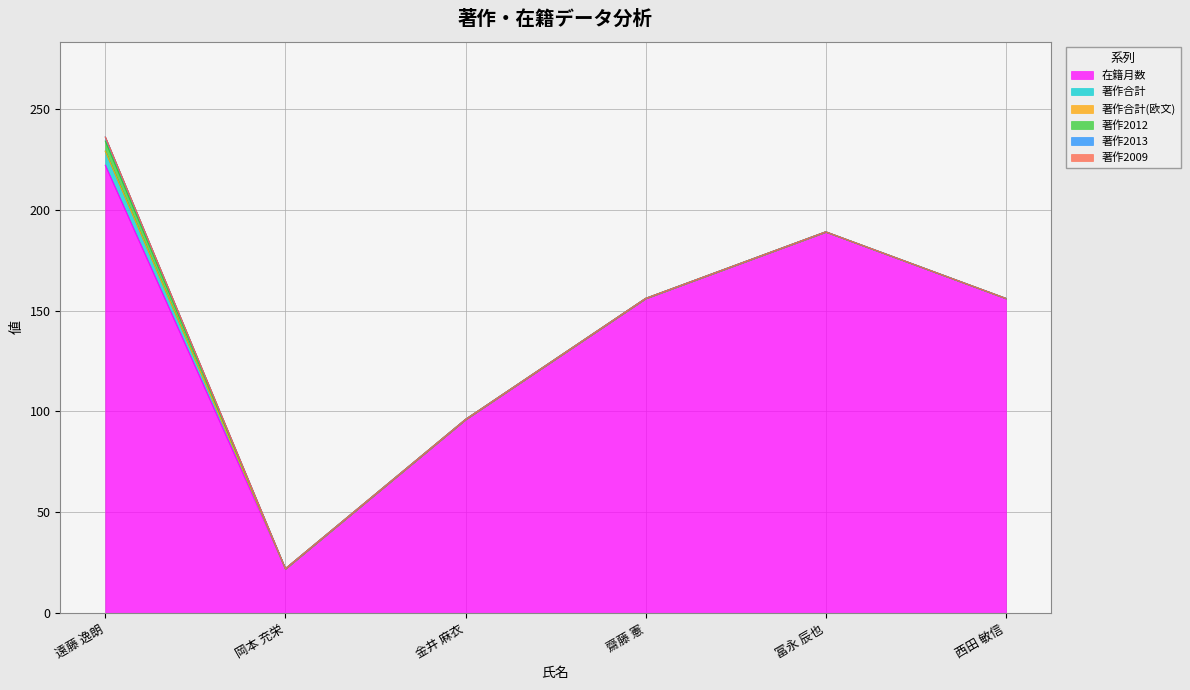

At which category is the sum across all series the highest?

遠藤 逸朗